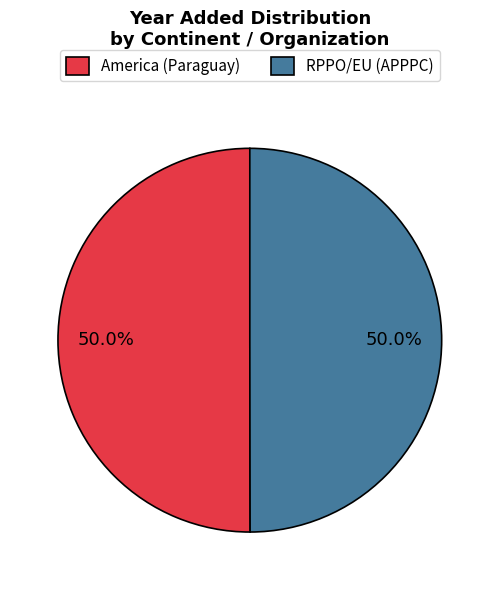

Is it true that RPPO/EU (APPPC) is 50% of the pie?

True